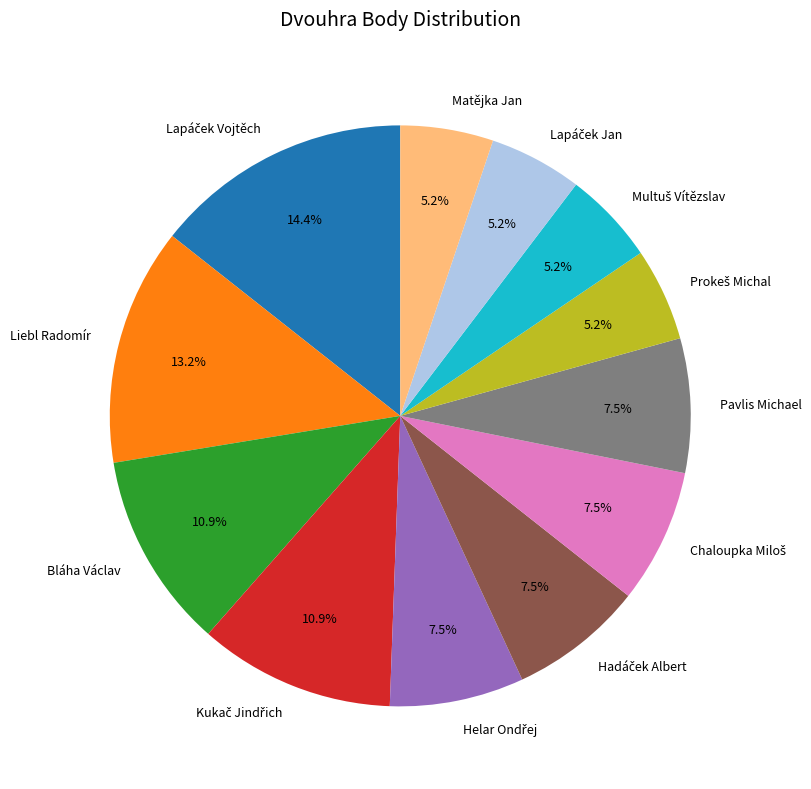

Is there any slice that represents more than half of the pie?

No